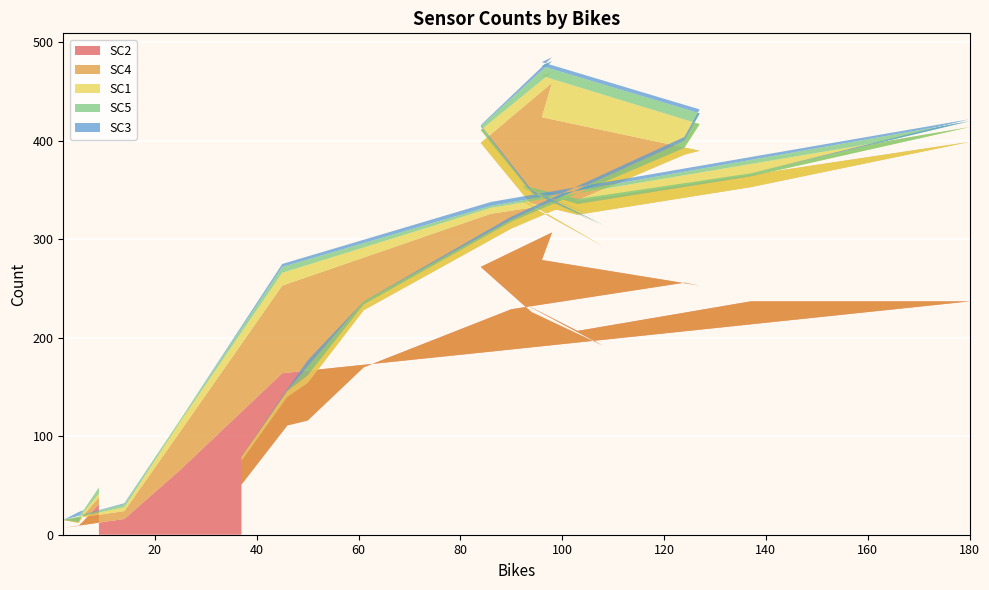

Reading left to right, what are all the values shown in this chart?

SC2: 31	14	9	7	16	66	164	186	237	237	207	236	192	226	272	307	279	253	256	229	170	116	111	51
SC4: 7	6	3	8	8	39	89	140	162	116	118	103	101	109	126	152	145	137	130	82	58	38	29	24
SC1: 4	3	1	0	4	10	13	6	15	11	11	14	21	12	13	11	42	27	7	7	6	8	6	4
SC5: 6	2	6	0	3	2	6	2	6	3	5	2	1	1	4	11	10	11	7	2	3	9	1	0
SC3: 0	0	4	0	1	0	3	4	2	0	0	0	4	2	1	4	4	4	4	3	0	6	1	0